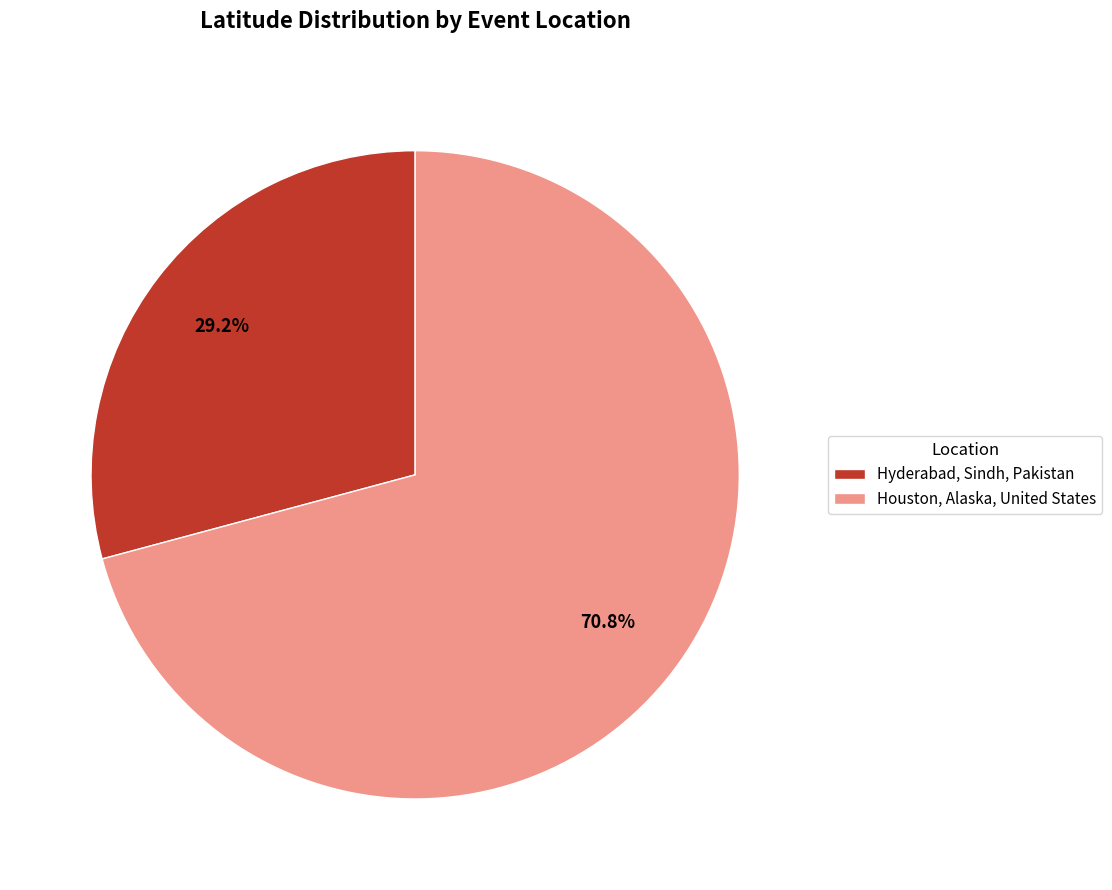

Is it true that Houston, Alaska, United States is 85% of the pie?

False